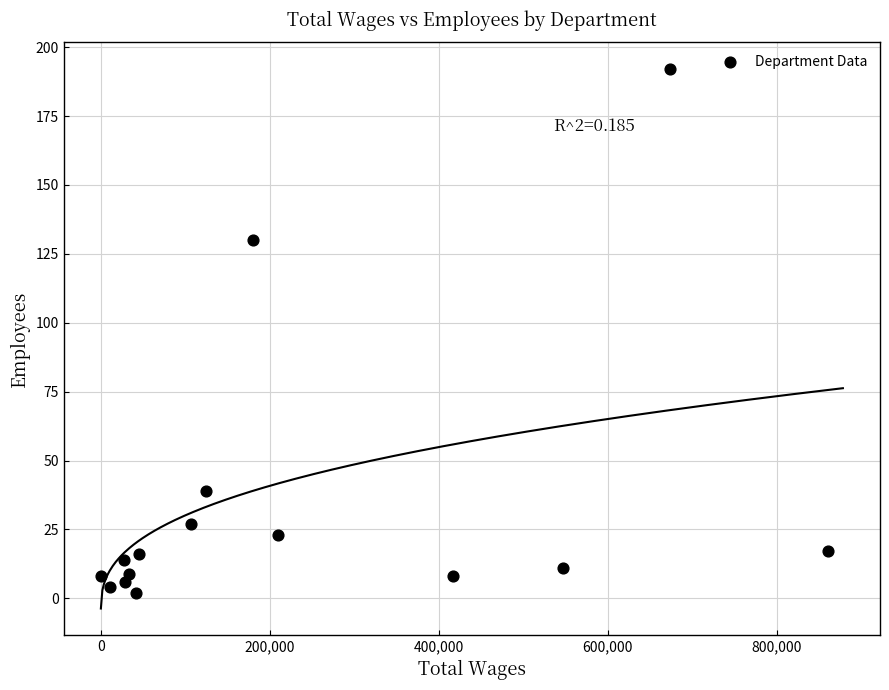

What Y value in the scatter plot is closest to 97?

130